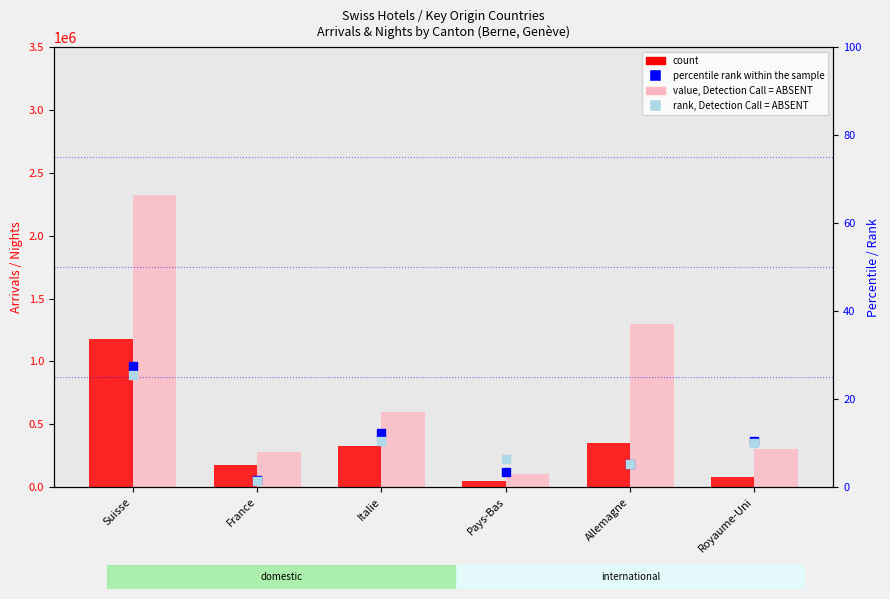

What is the total value across all series at Italie?

917068.7